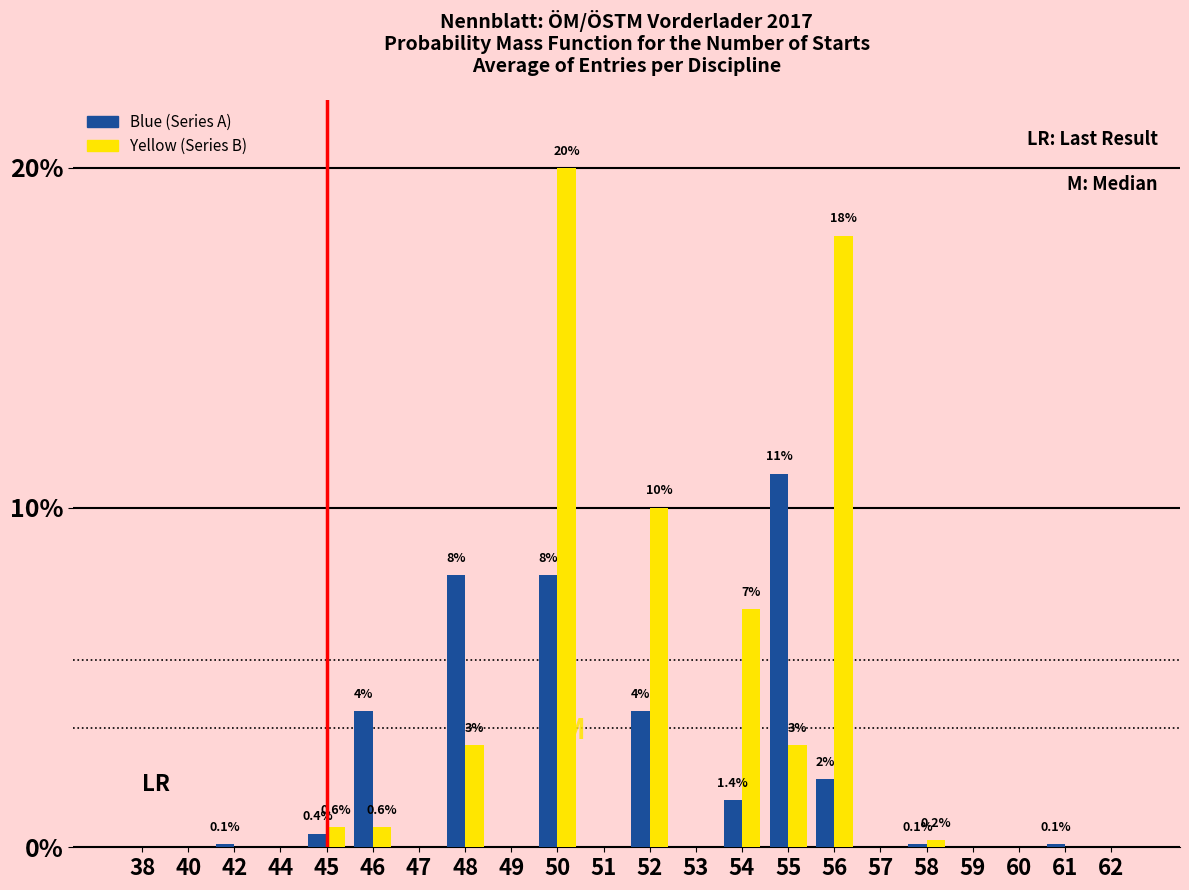

How many data points does each series have?

22